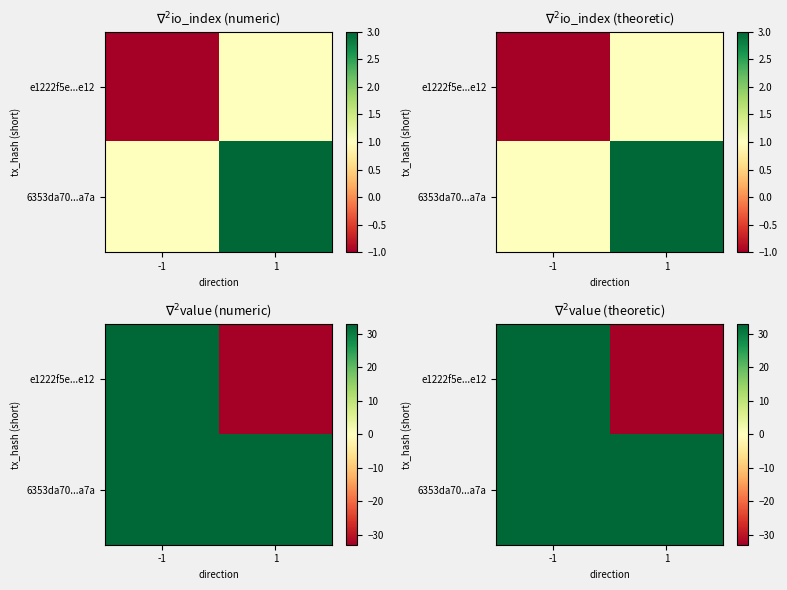

At how many categories does at least one series exceed -28?

2